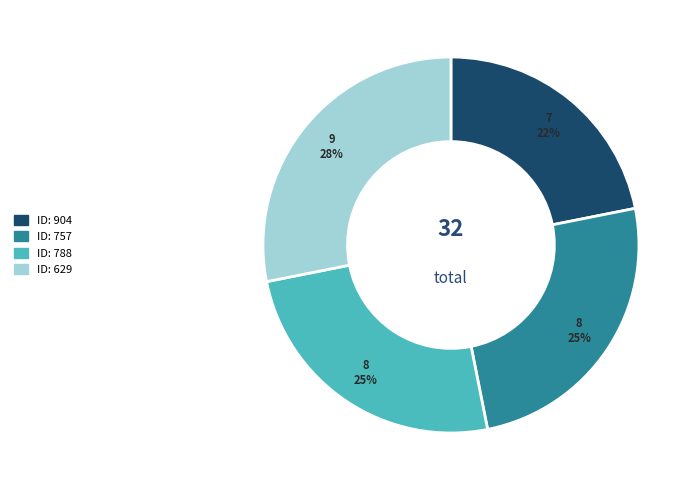

To the nearest percent, what is the average slice percentage?

25%